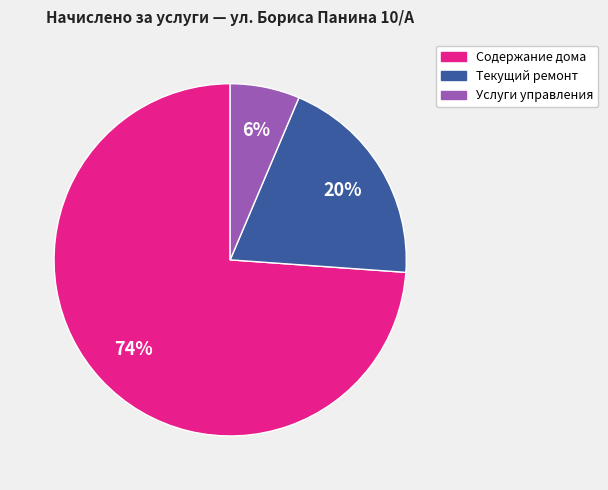

Is the sum of Текущий ремонт and Услуги управления greater than half?

No